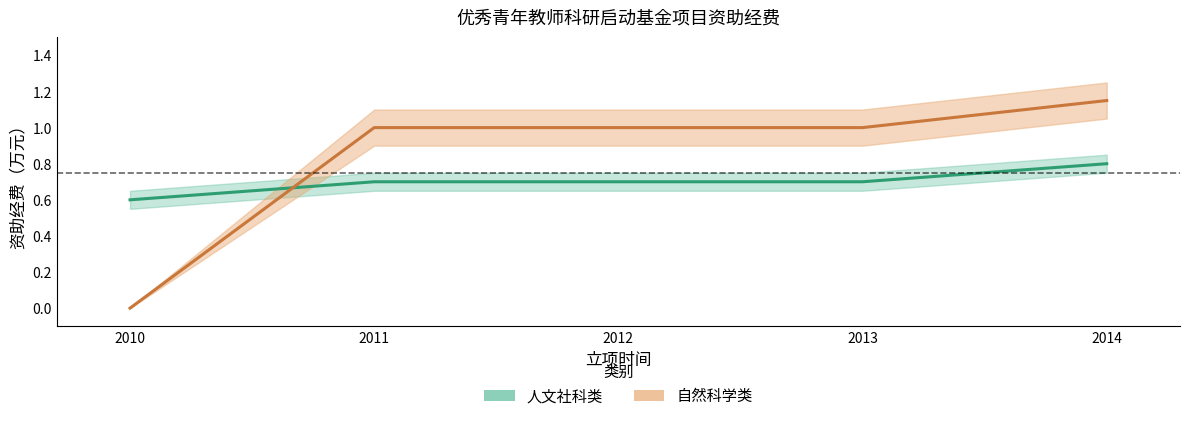

How many series are shown in this chart?

2